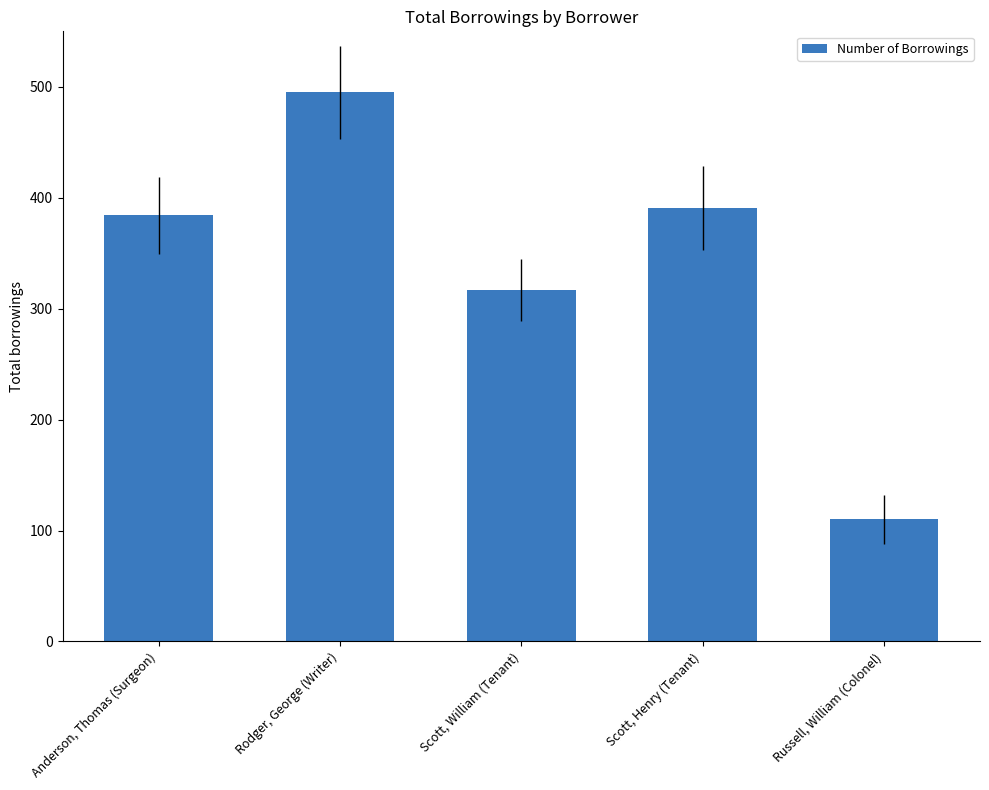

True or false: the data shows 48 at Russell, William (Colonel).

False